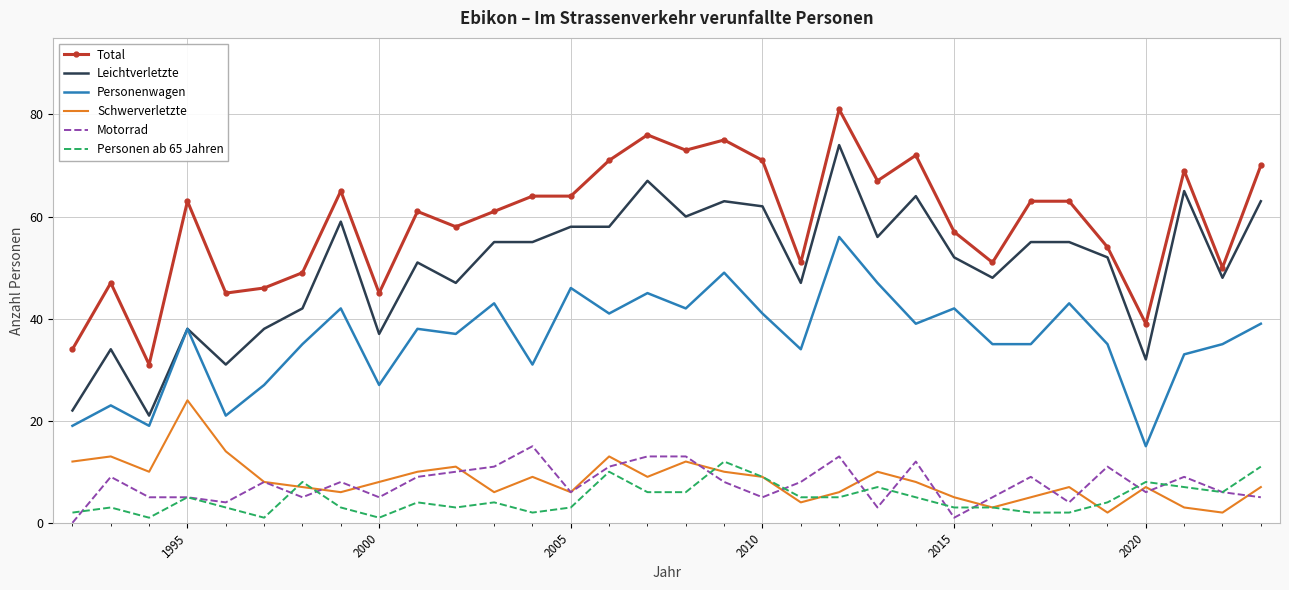

What are all the series names shown in the legend?

Total, Leichtverletzte, Personenwagen, Schwerverletzte, Motorrad, Personen ab 65 Jahren